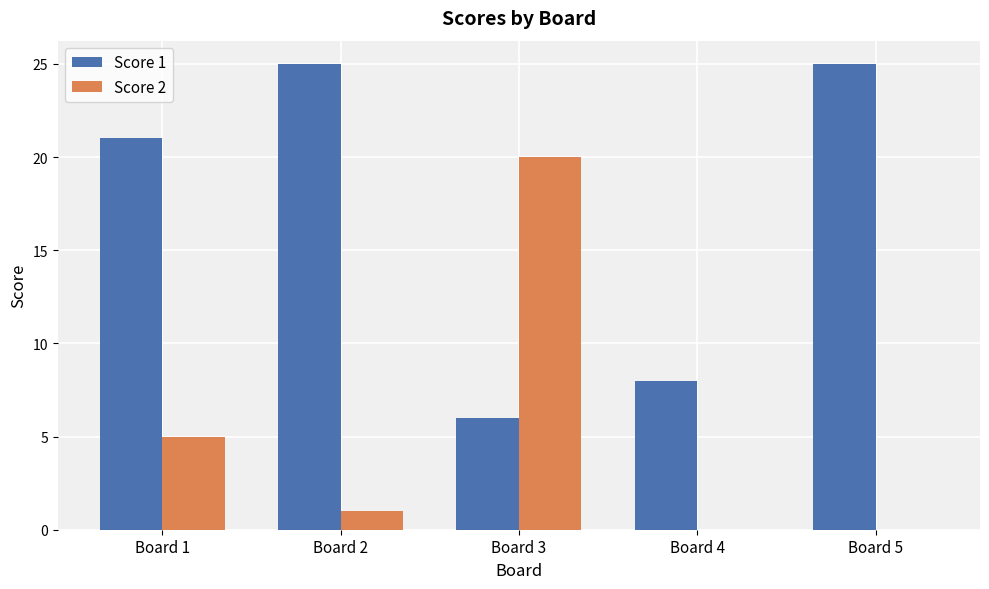

Reading left to right, extract all data points from this chart.

Score 1: Board 1=21	Board 2=25	Board 3=6	Board 4=8	Board 5=25
Score 2: Board 1=5	Board 2=1	Board 3=20	Board 4=0	Board 5=0